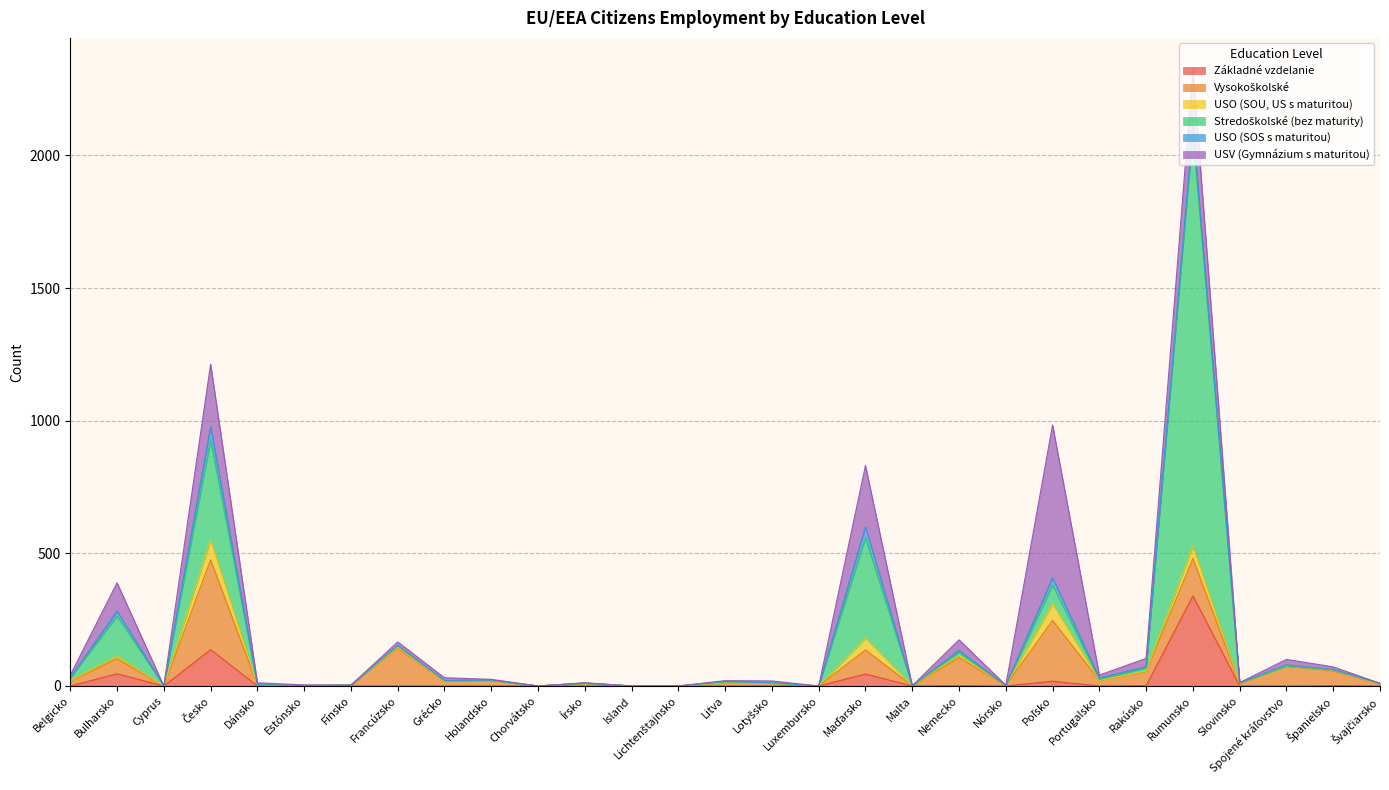

Is the value of Základné vzdelanie at Bulharsko greater than the value of USV (Gymnázium s maturitou) at Grécko?

Yes